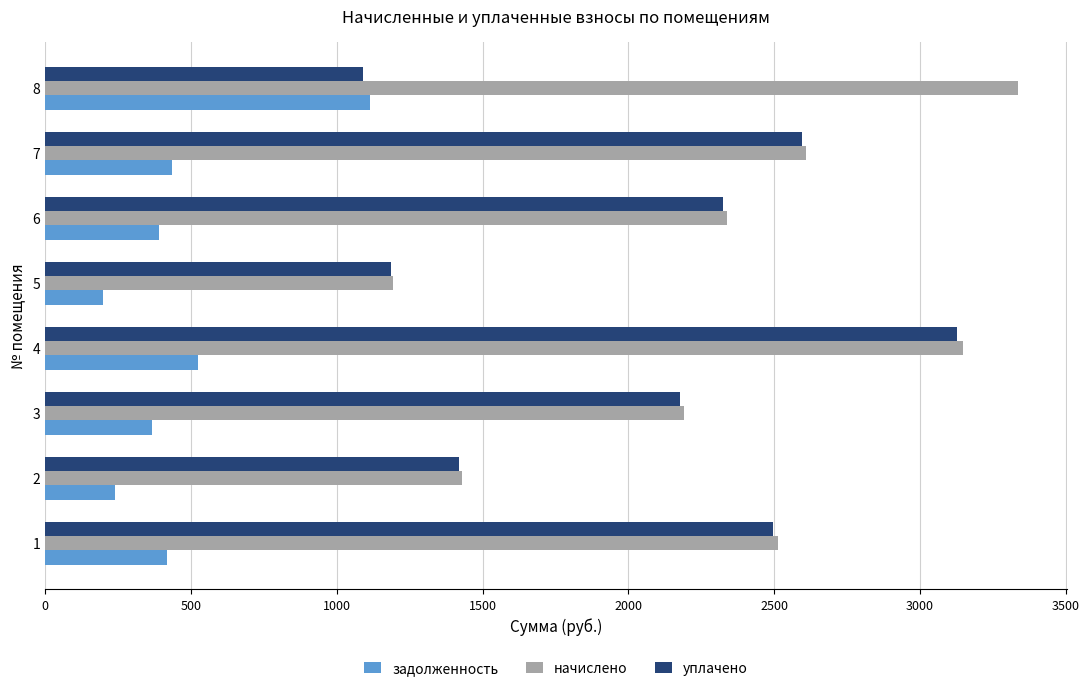

What is the difference between the highest and lowest values at 7?

2175.1